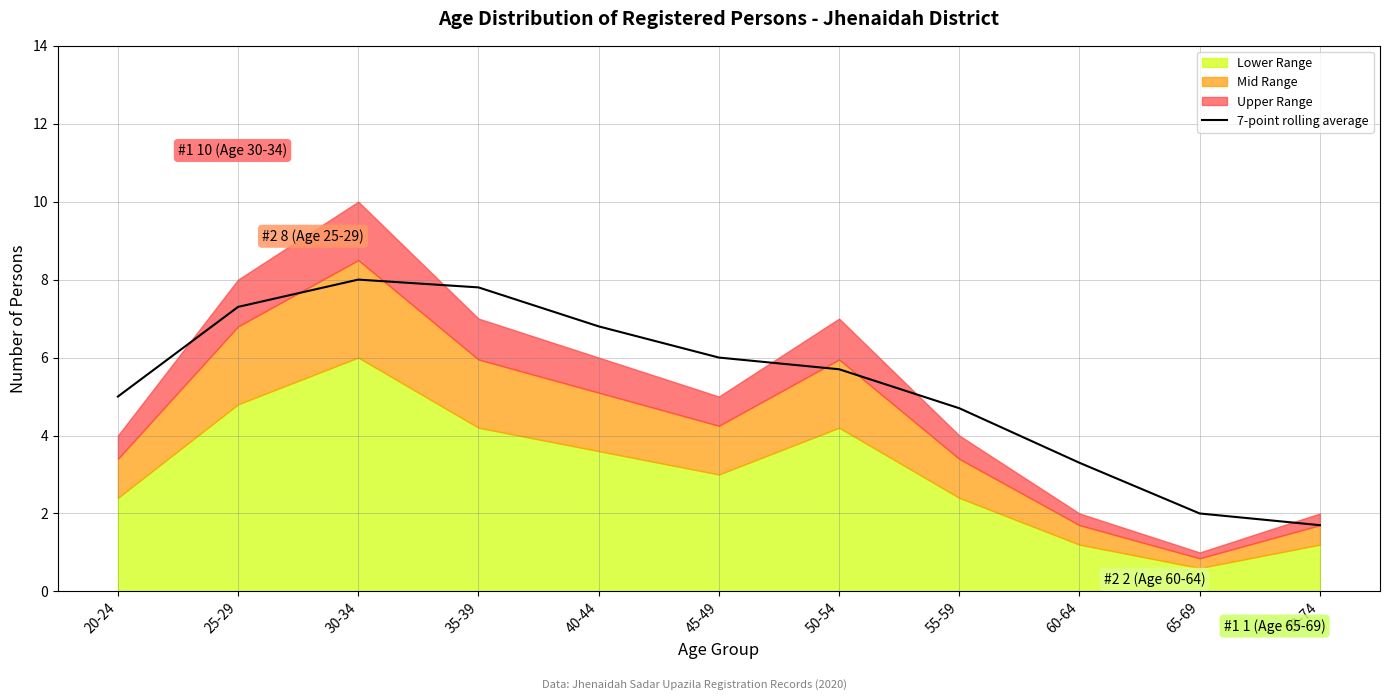

How many data points are less than 5?

4